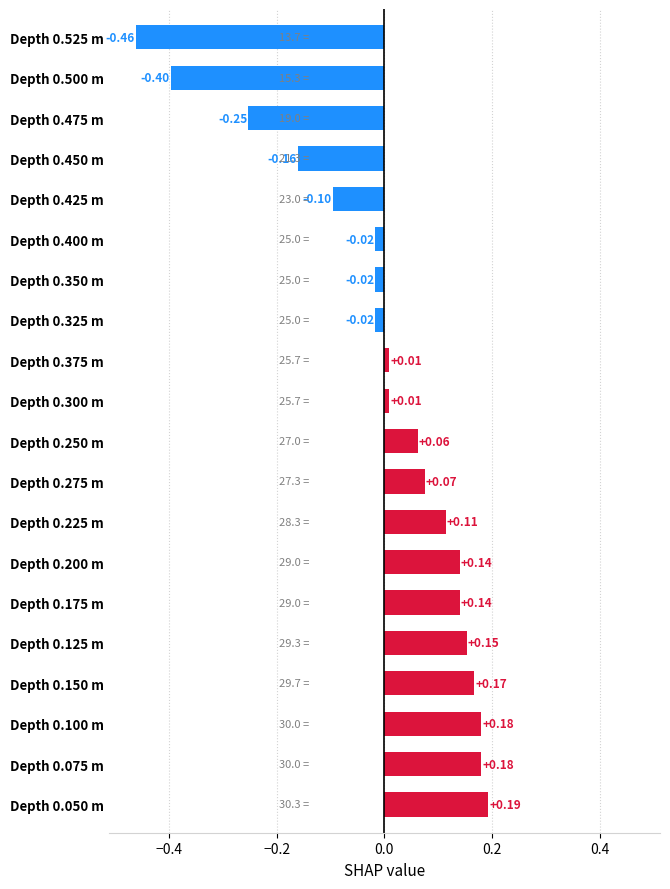

How many series are shown in this chart?

1